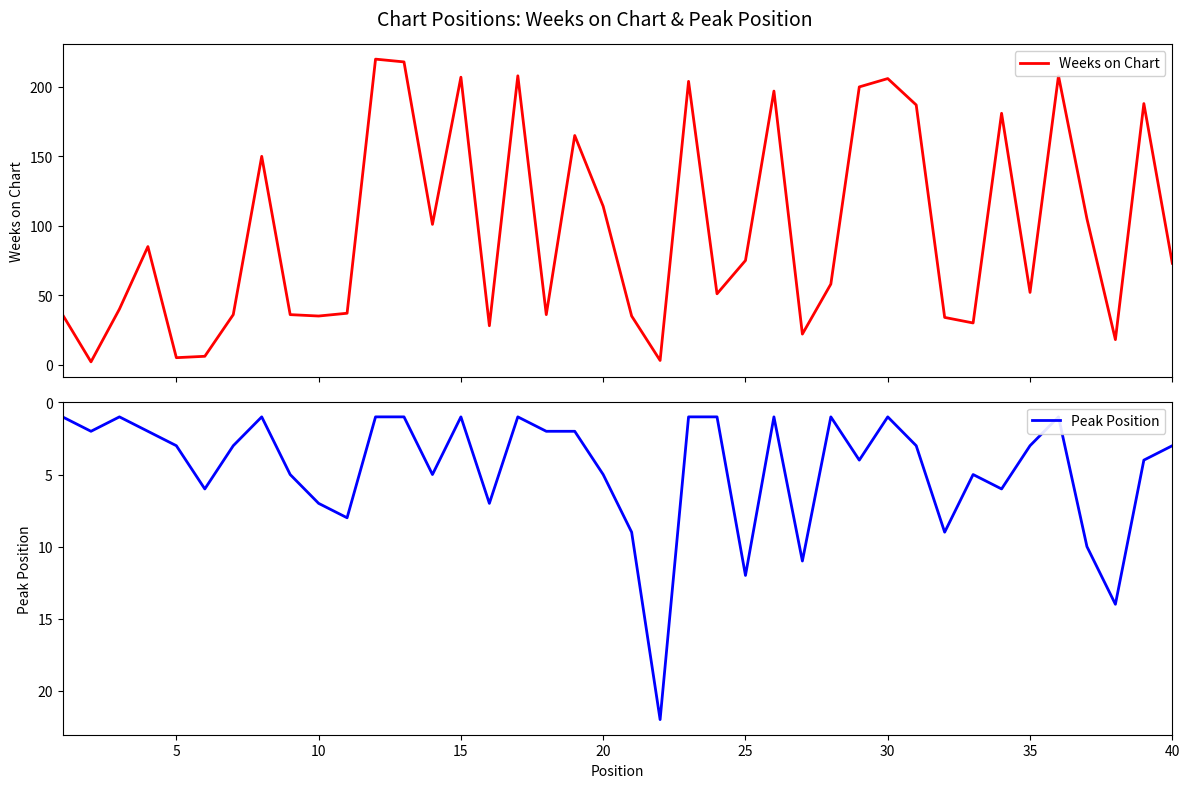

Count the number of data series in this chart.

2